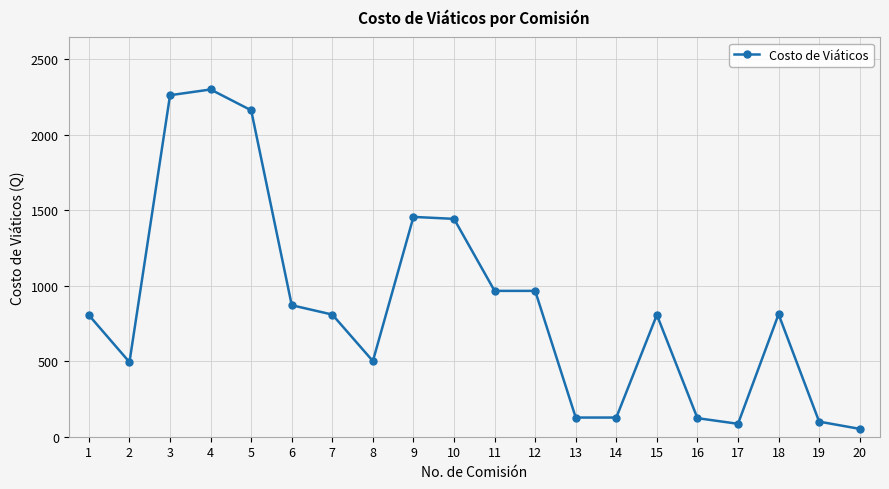

What is the smallest value displayed?

52.0